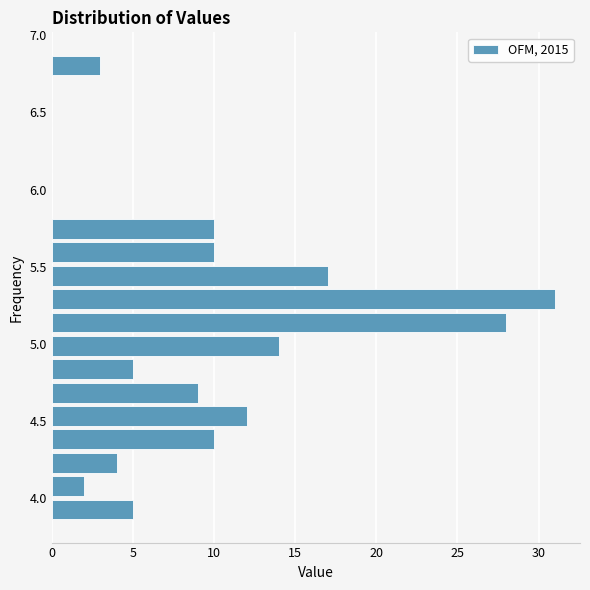

Around what value on the y-axis is the longest bar? Give the approximate position of its centre, as read against the axis.

5.30